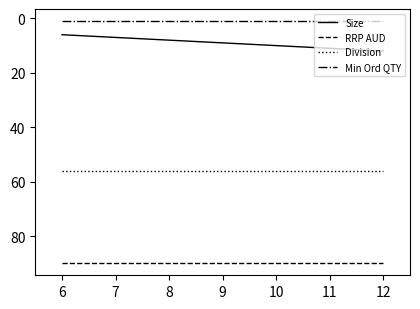

What is the difference between the maximum and minimum values in the Size series?

6.0